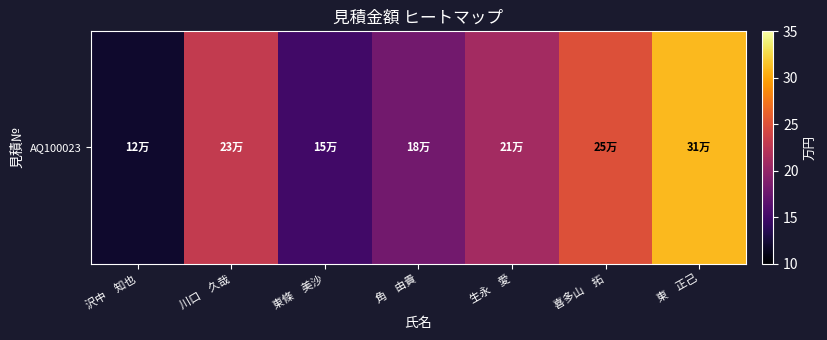

Where does the data first go above 21?

川口　久哉